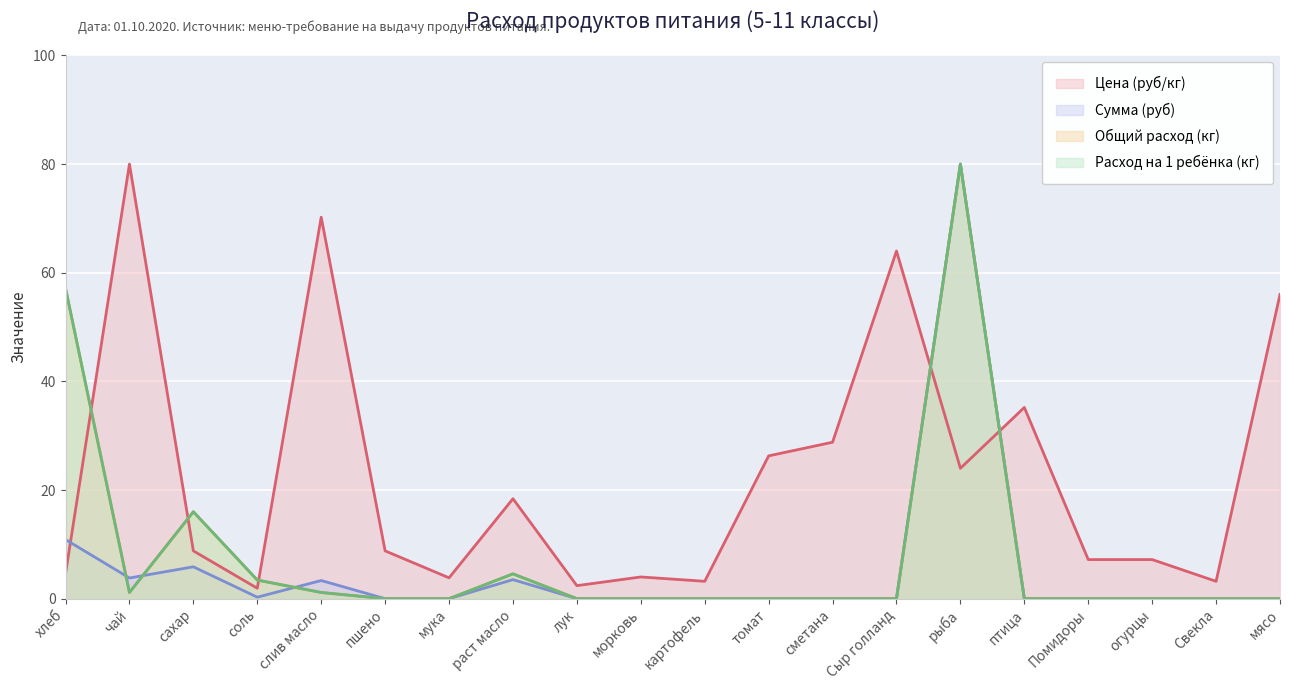

Is it true that Расход на 1 ребёнка (кг) equals 0.0 at пшено?

True